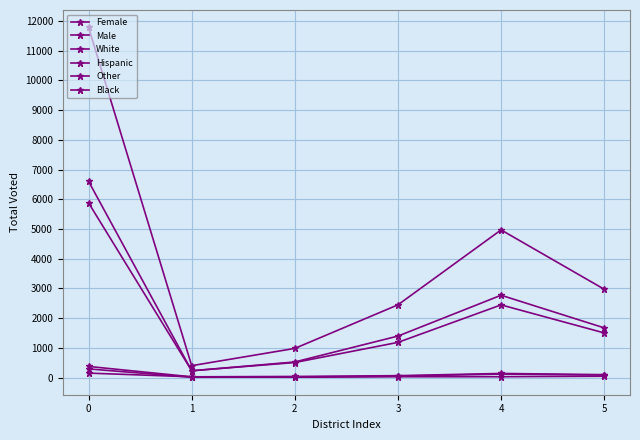

True or false: Hispanic and Male cross at least once.

False